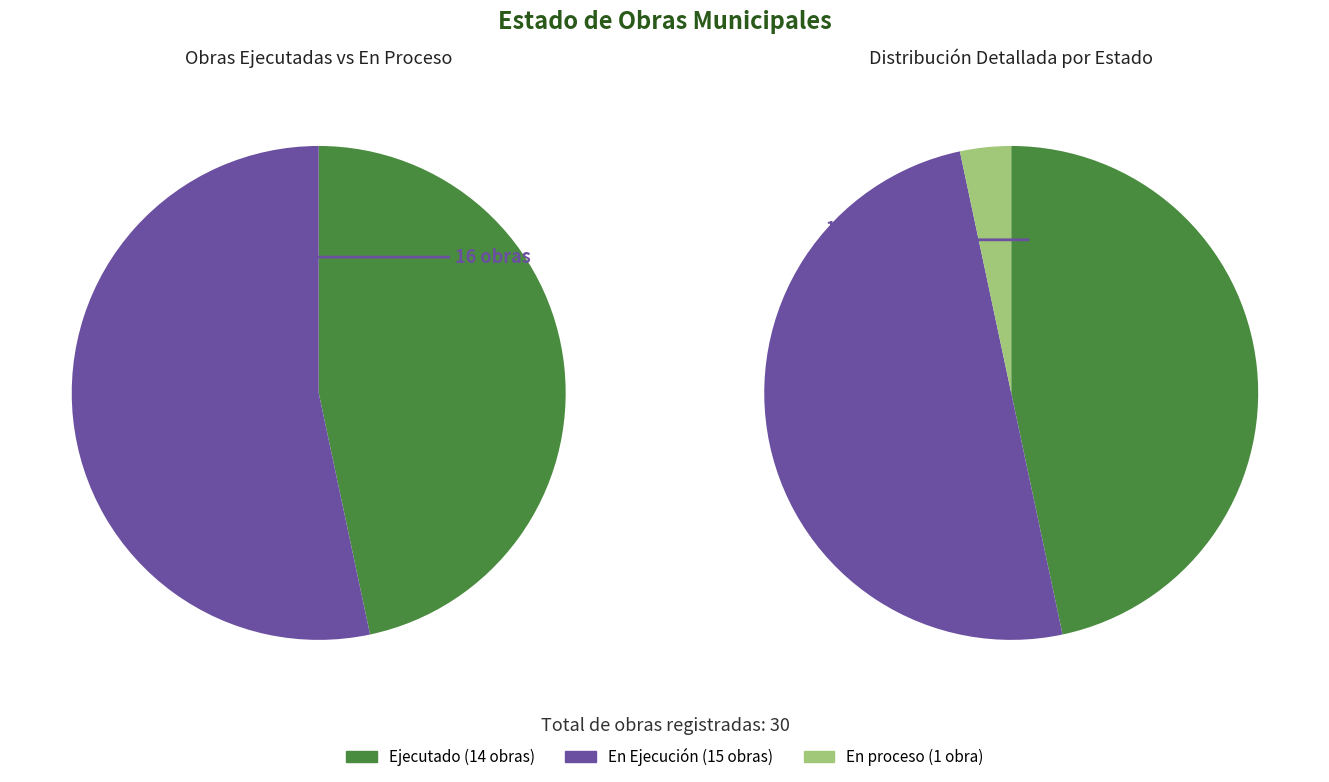

Which slice is the smallest?

En proceso